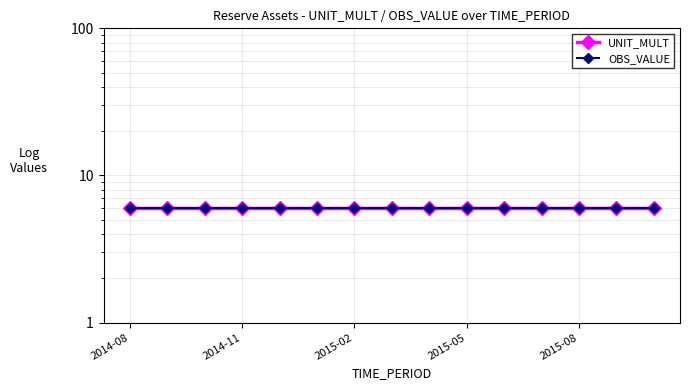

True or false: OBS_VALUE and UNIT_MULT cross at least once.

False